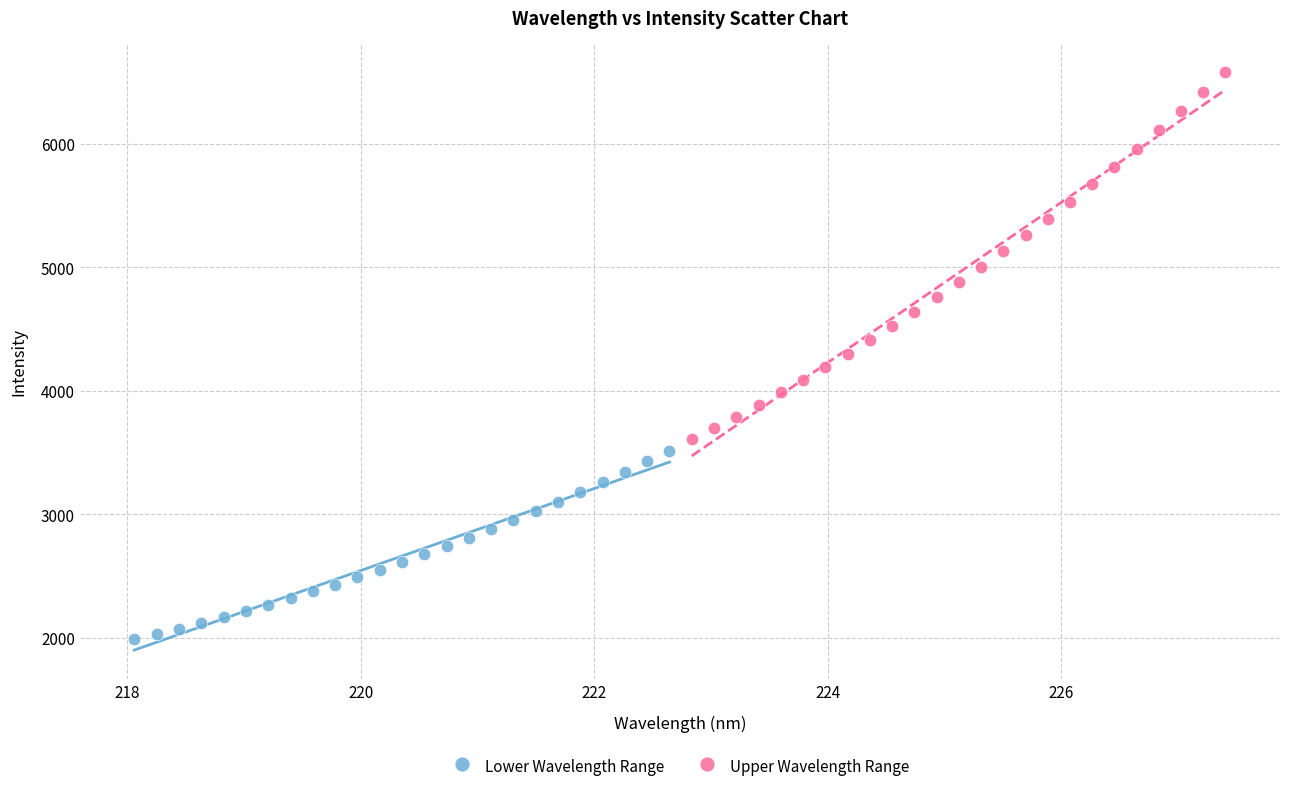

Which series contains the lowest Y value?

Lower Wavelength Range